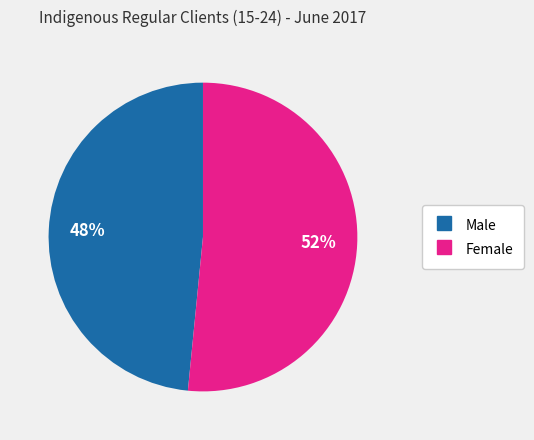

Which category has the smallest portion of the pie?

Male